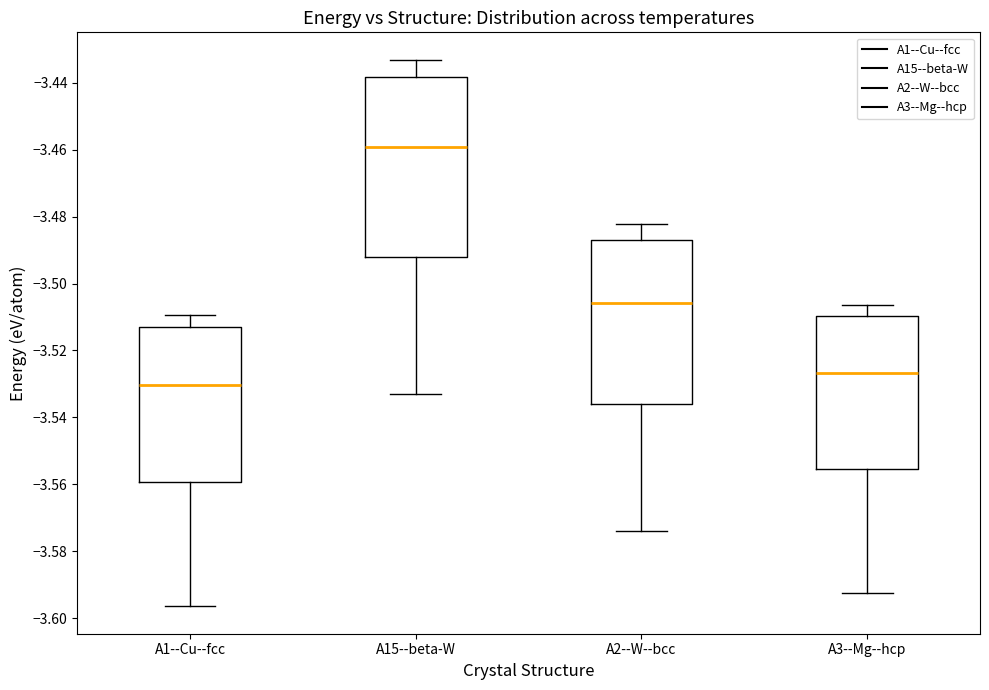

Which box's median line is the highest?

A15--beta-W